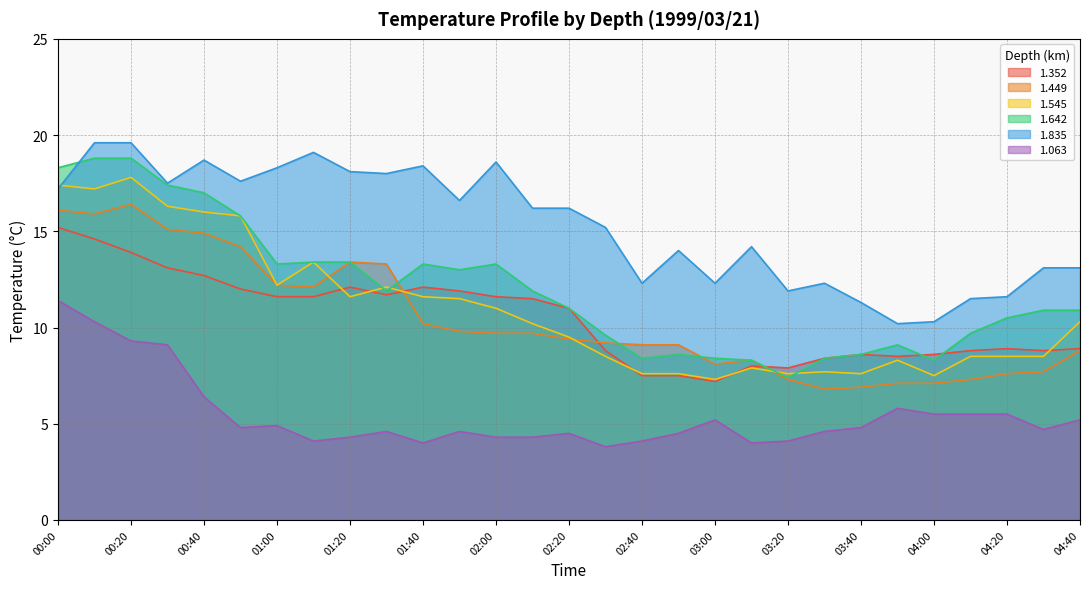

At which label does 1.352 reach its peak?

00:00